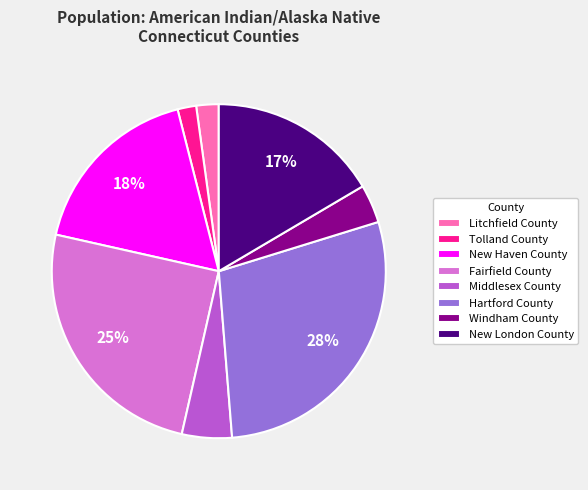

Combined, do Middlesex County and Tolland County account for over 50%?

No